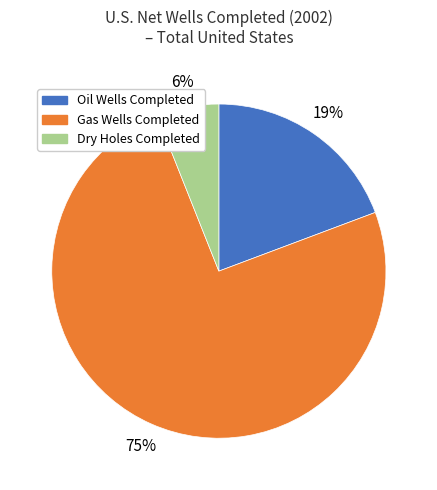

To the nearest percent, what is the average slice percentage?

33%